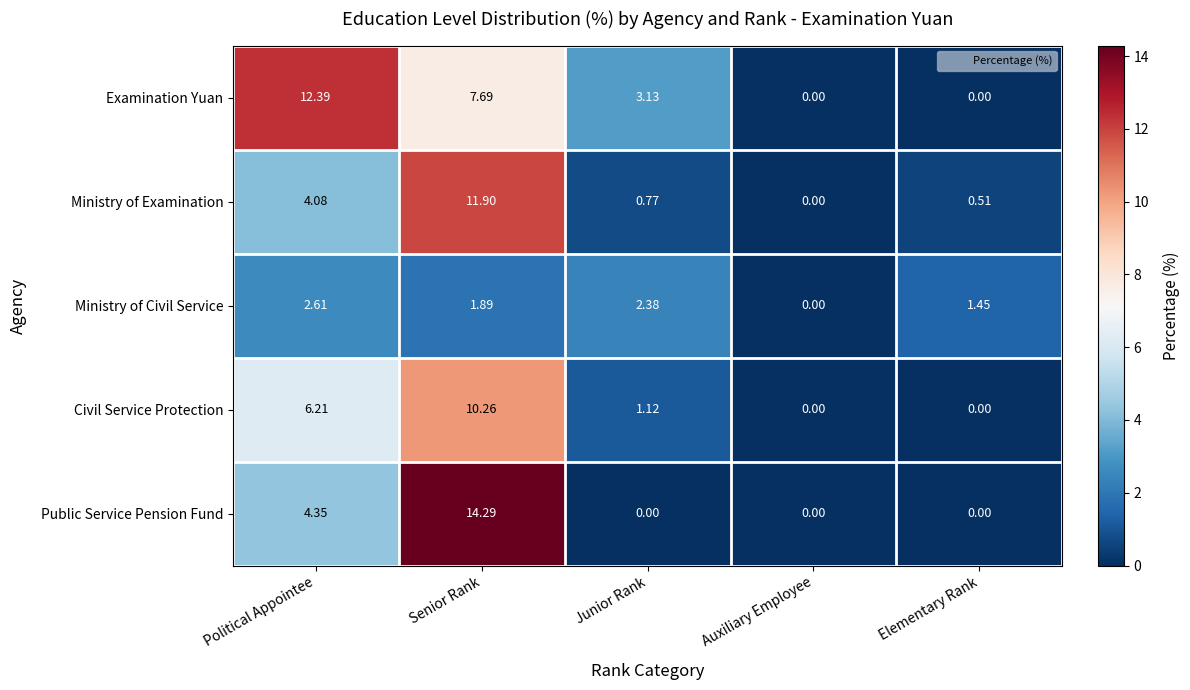

Which series has the largest range (max minus min)?

Public Service Pension Fund